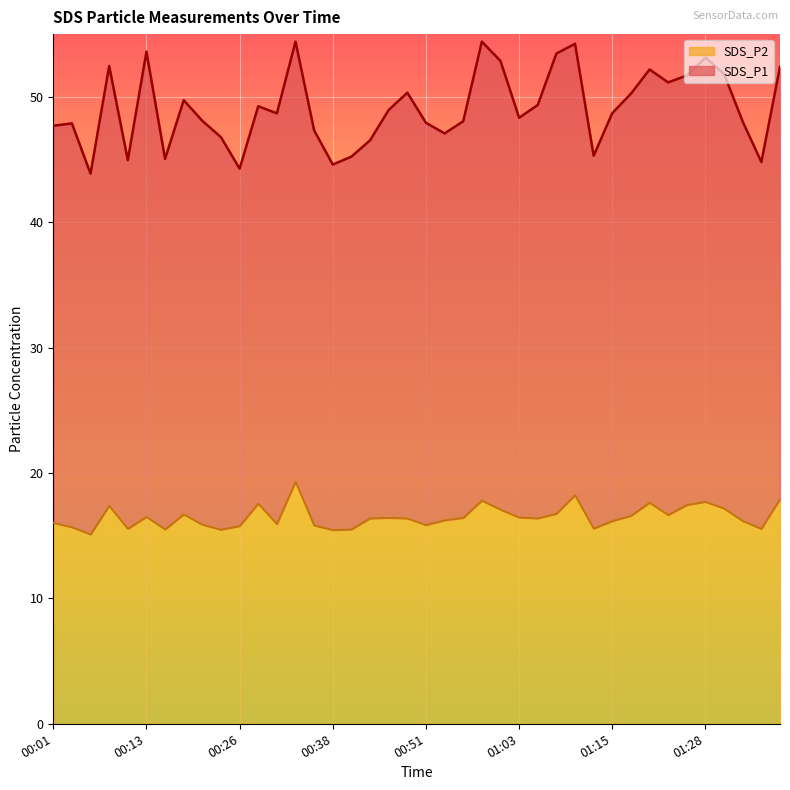

How many data points in SDS_P2 are less than 16?

14